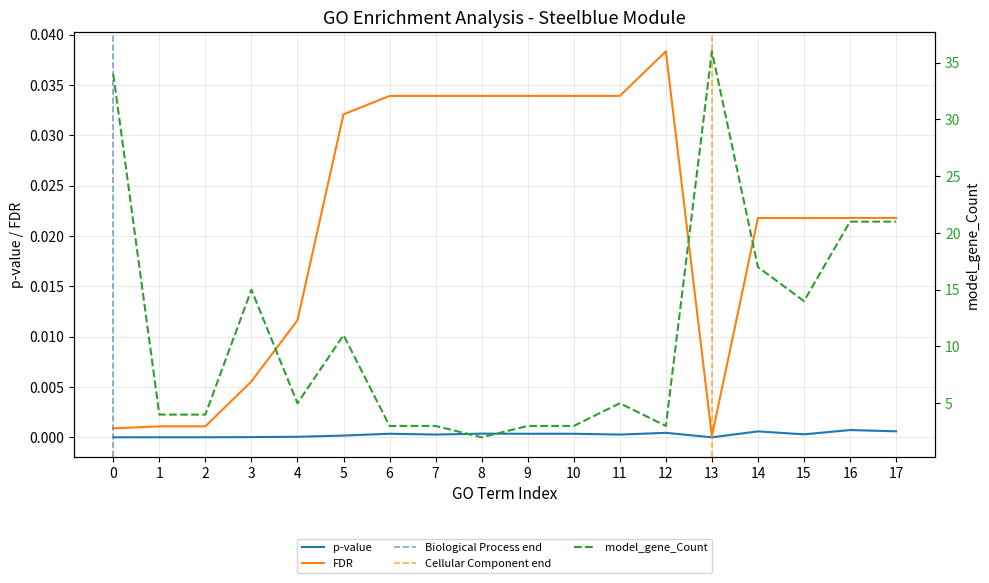

The p-value series shows 0.0 at 11. True or false?

True